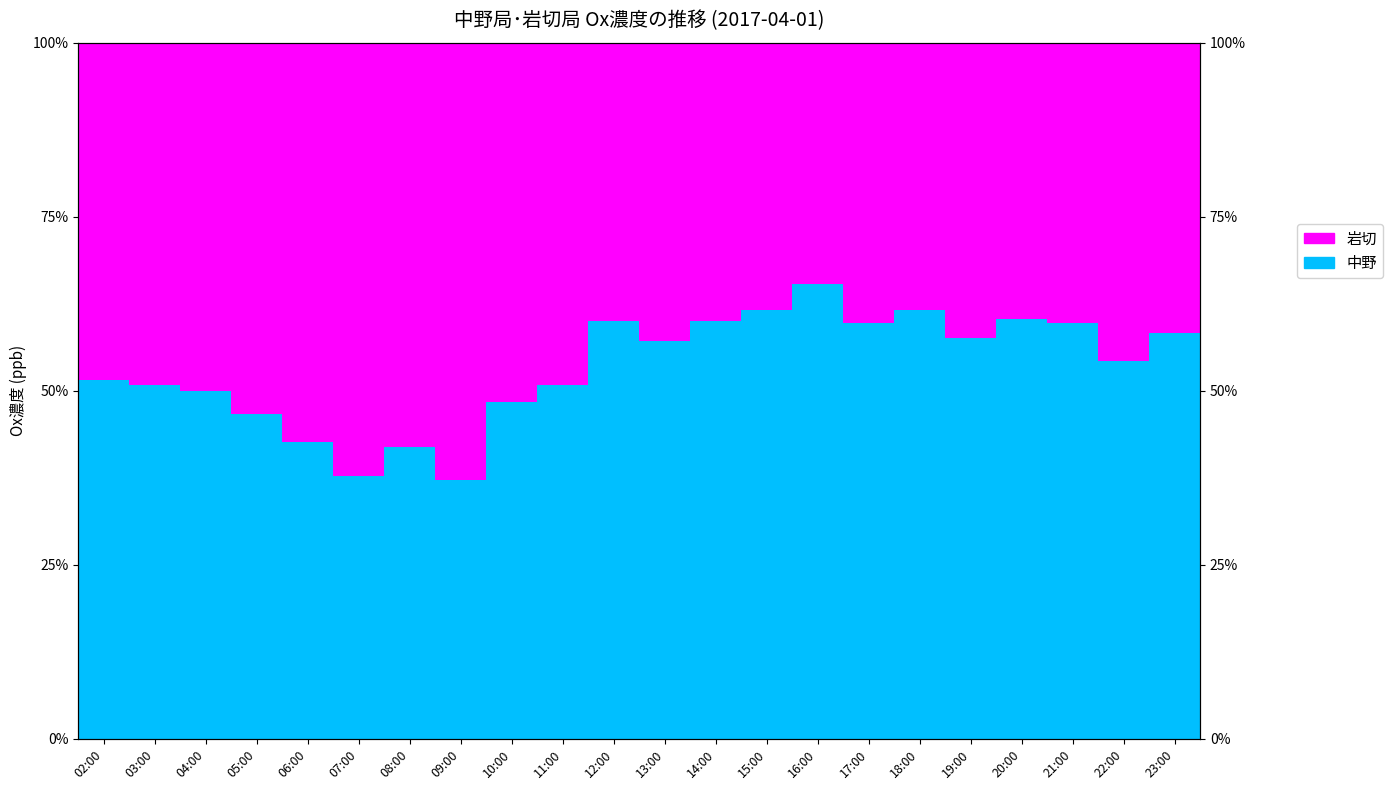

Which series has the largest total across all categories?

中野